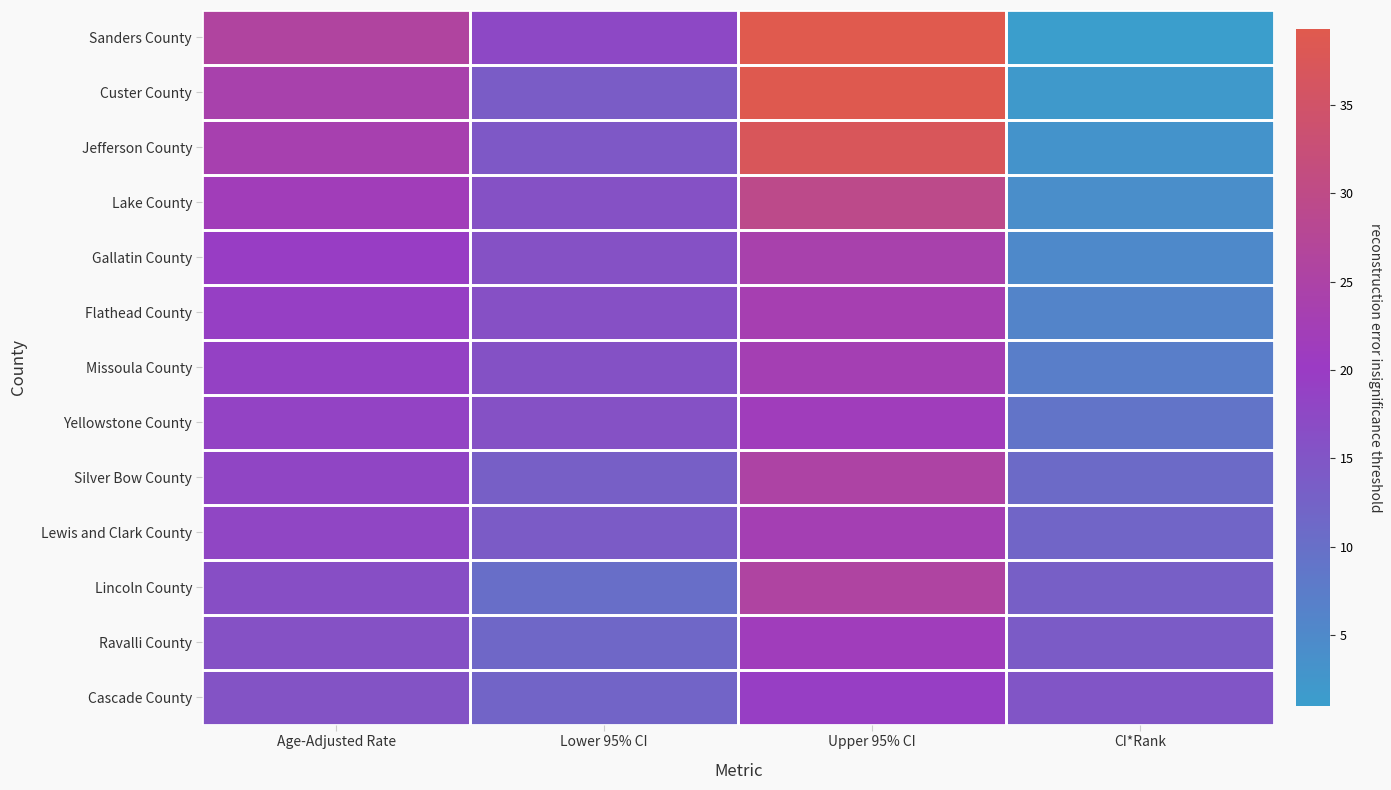

Reading left to right, list all the values displayed in this chart.

Sanders County: Age-Adjusted Rate=26.1	Lower 95% CI=17.5	Upper 95% CI=39.3	CI*Rank=1.0
Custer County: Age-Adjusted Rate=23.9	Lower 95% CI=13.8	Upper 95% CI=38.9	CI*Rank=2.0
Jefferson County: Age-Adjusted Rate=23.5	Lower 95% CI=14.6	Upper 95% CI=37.1	CI*Rank=3.0
Lake County: Age-Adjusted Rate=21.8	Lower 95% CI=15.9	Upper 95% CI=29.5	CI*Rank=4.0
Gallatin County: Age-Adjusted Rate=19.6	Lower 95% CI=15.9	Upper 95% CI=24.0	CI*Rank=5.0
Flathead County: Age-Adjusted Rate=19.4	Lower 95% CI=16.1	Upper 95% CI=23.2	CI*Rank=6.0
Missoula County: Age-Adjusted Rate=18.9	Lower 95% CI=15.7	Upper 95% CI=22.7	CI*Rank=7.0
Yellowstone County: Age-Adjusted Rate=18.6	Lower 95% CI=15.9	Upper 95% CI=21.5	CI*Rank=9.0
Silver Bow County: Age-Adjusted Rate=18.2	Lower 95% CI=13.0	Upper 95% CI=25.1	CI*Rank=11.0
Lewis and Clark County: Age-Adjusted Rate=18.0	Lower 95% CI=14.0	Upper 95% CI=22.8	CI*Rank=12.0
Lincoln County: Age-Adjusted Rate=16.4	Lower 95% CI=10.2	Upper 95% CI=25.7	CI*Rank=13.0
Ravalli County: Age-Adjusted Rate=15.9	Lower 95% CI=11.6	Upper 95% CI=21.5	CI*Rank=14.0
Cascade County: Age-Adjusted Rate=15.5	Lower 95% CI=12.2	Upper 95% CI=19.5	CI*Rank=15.0